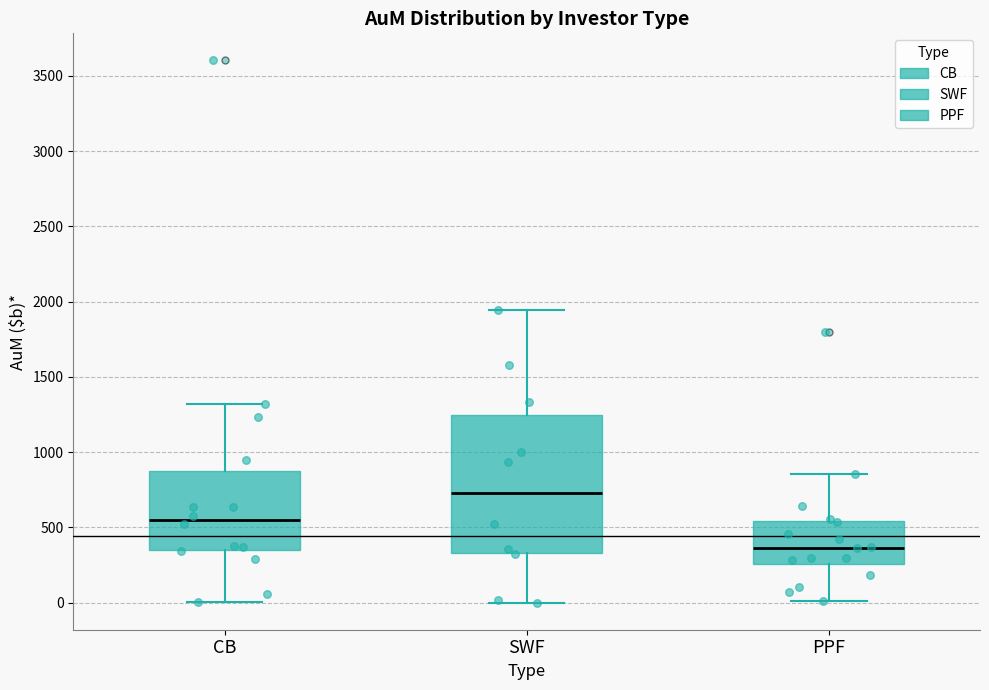

Where does the lower whisker of the box for PPF end on the y-axis? The values are not printed on the chart, so give them approximately, as read against the axis.

0